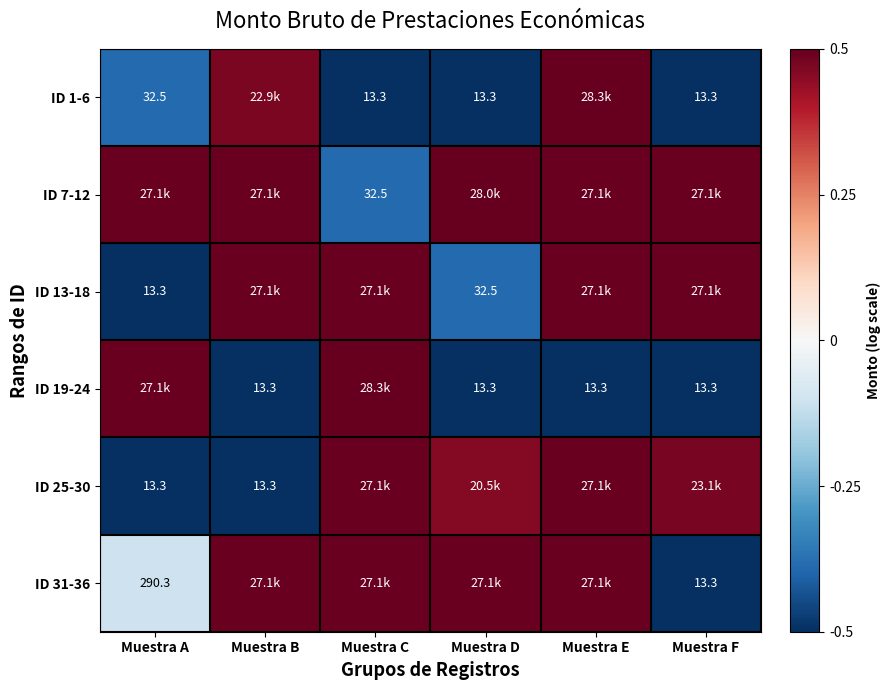

At which label does ID 19-24 first exceed 0?

Muestra A